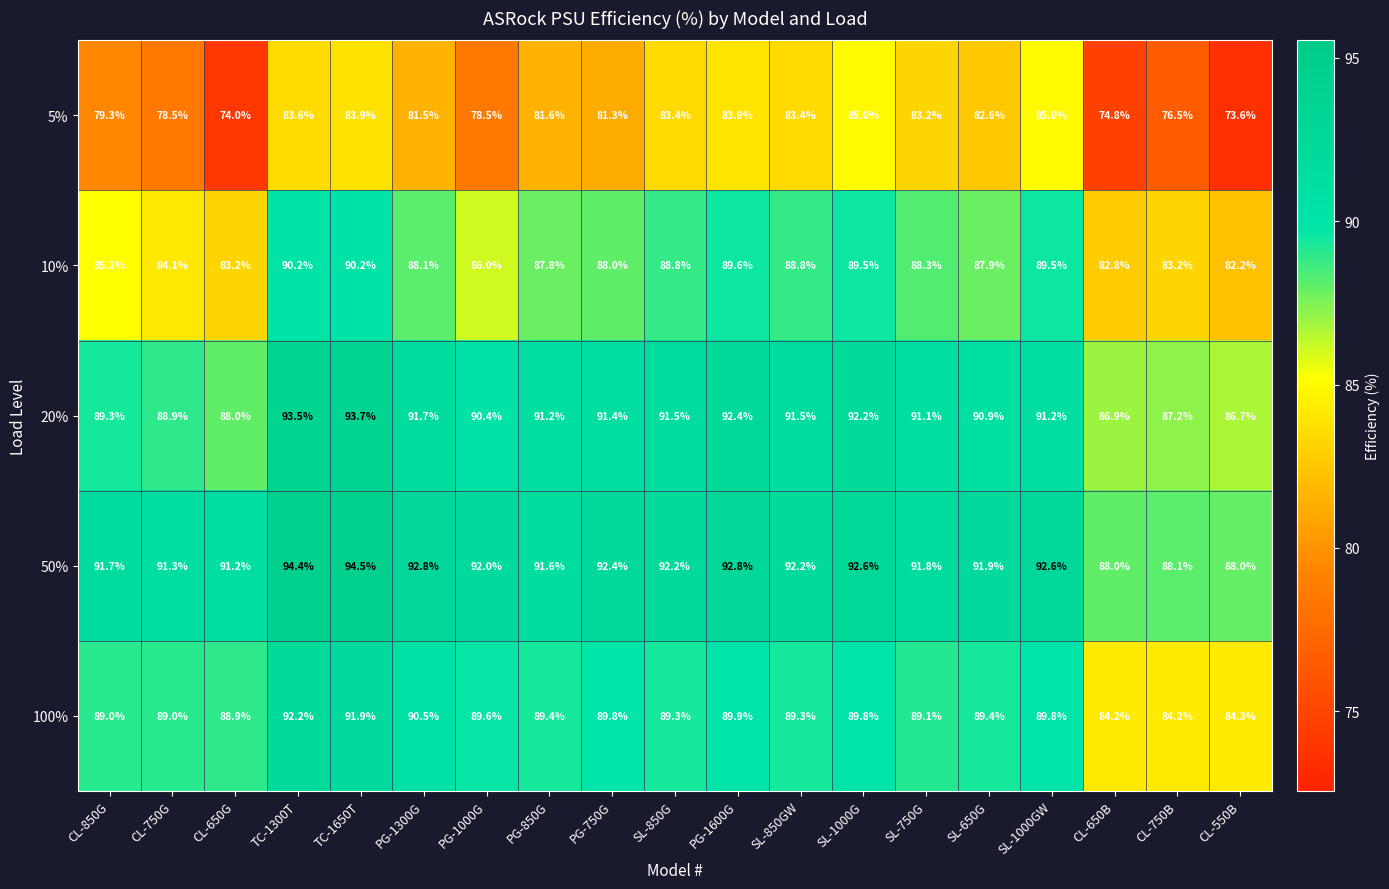

At how many categories does at least one series exceed 81?

19